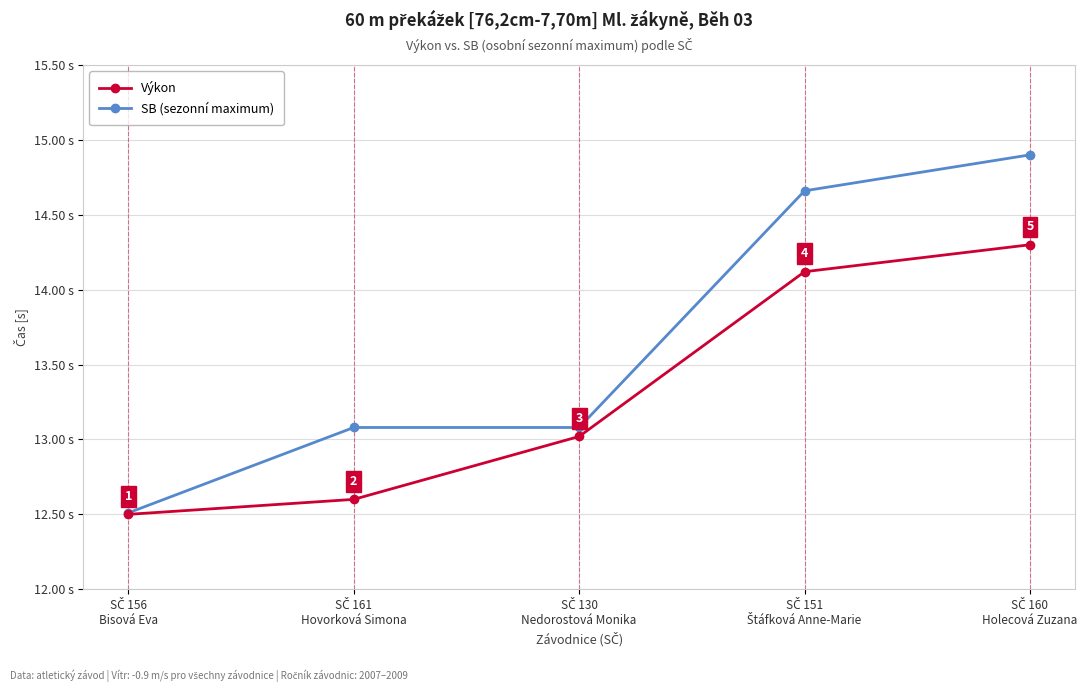

True or false: SB (sezonní maximum) has more than 1 points higher than both neighbors.

False